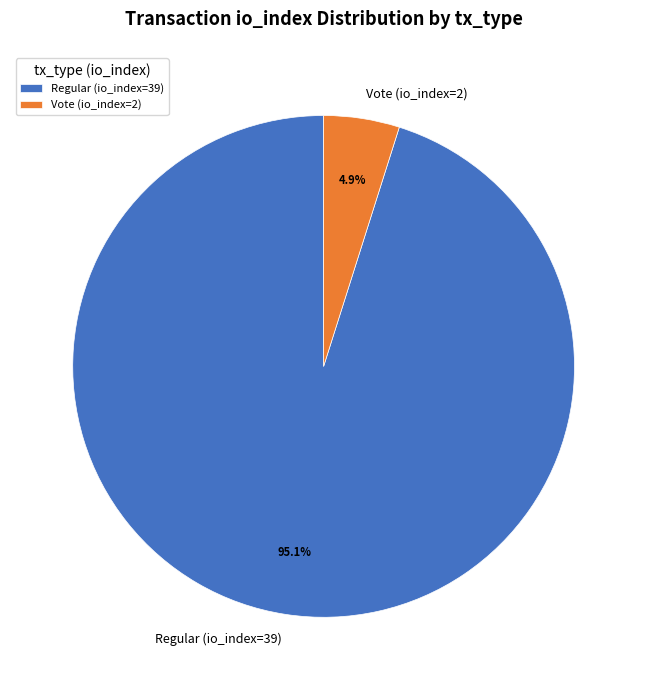

To the nearest percent, what is the combined percentage of Vote (io_index=2) and Regular (io_index=39)?

100%